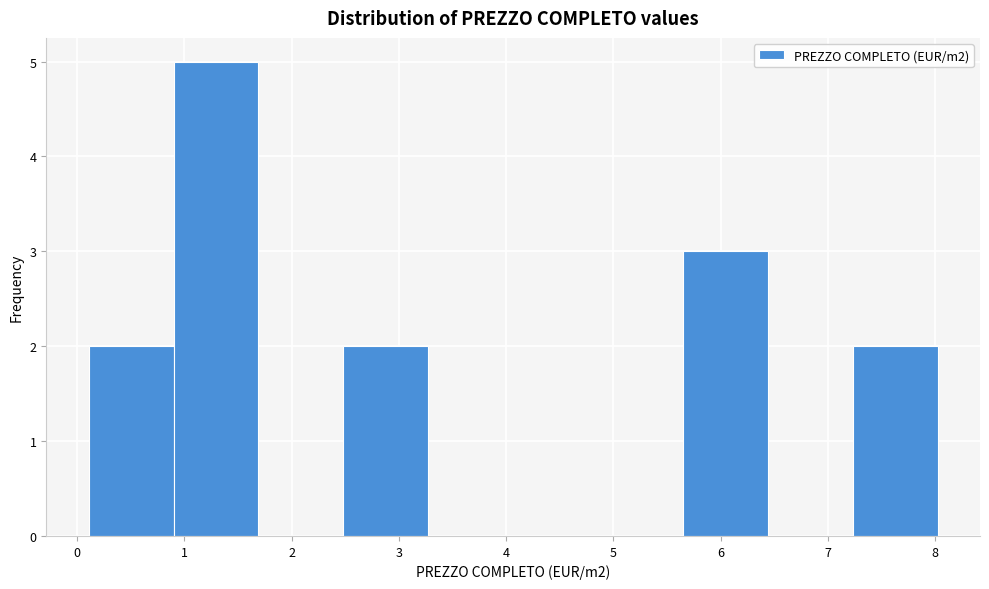

What is the height of the bar covering 5.6 to 6.4 on the x-axis? Neither the bar edges nor the heights are printed on the chart, so give them approximately, as read against the axes.

3